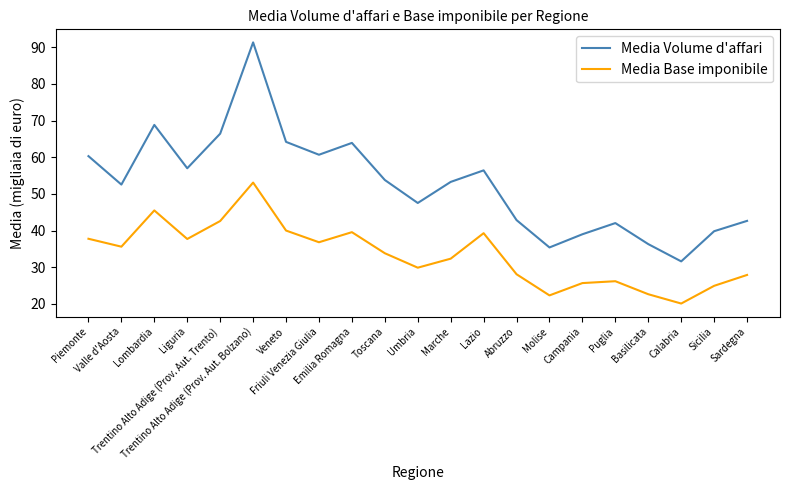

In Media Volume d'affari, how many points are higher than both neighbors (excluding endpoints)?

5